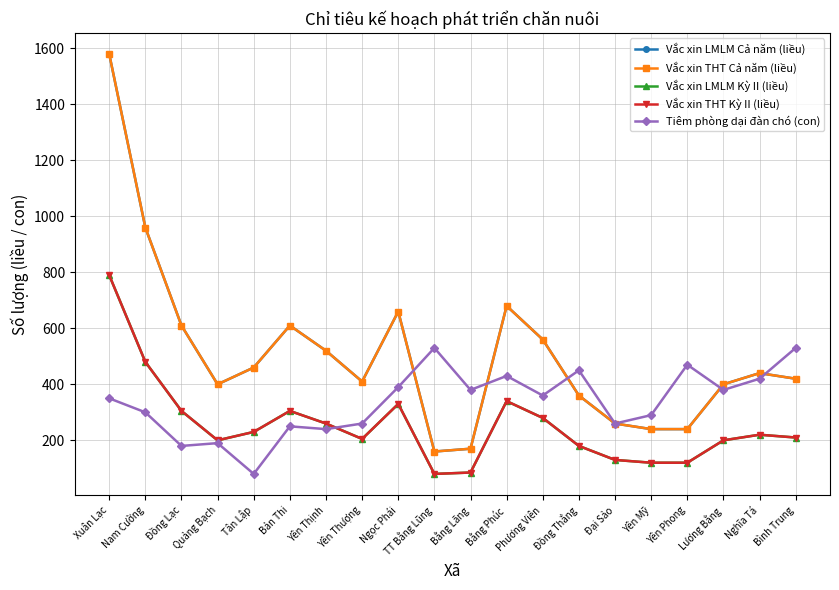

True or false: Tiêm phòng dại đàn chó (con) has a value of 260 at Yên Thượng.

True